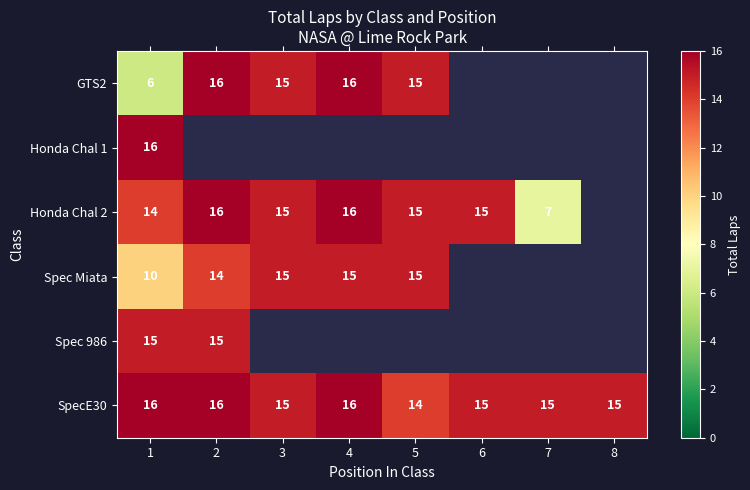

What is the maximum value for SpecE30?

16